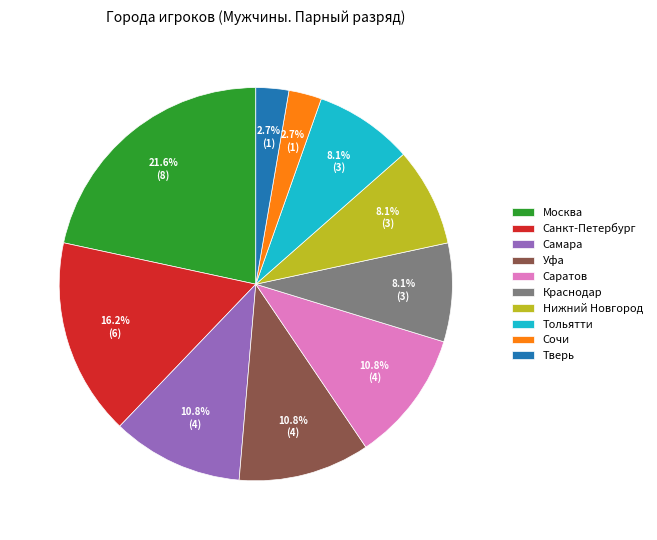

What percentage is the Санкт-Петербург slice, to the nearest percent?

16%